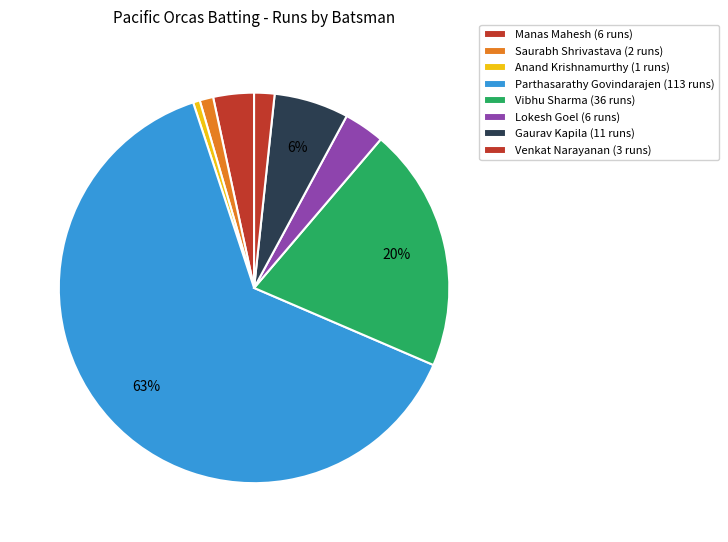

Which category has the biggest portion of the pie?

Parthasarathy Govindarajen